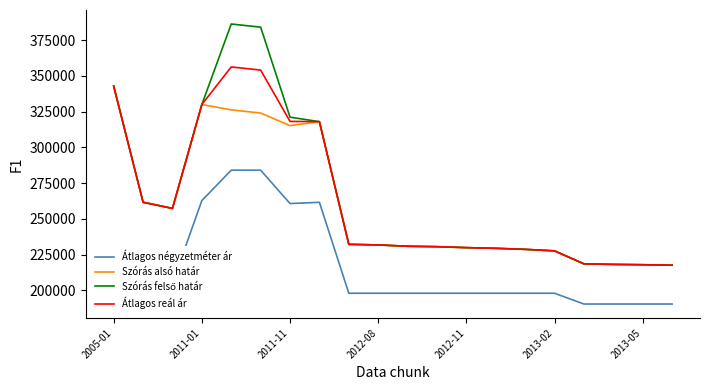

What is the maximum value for Átlagos négyzetméter ár?

284095